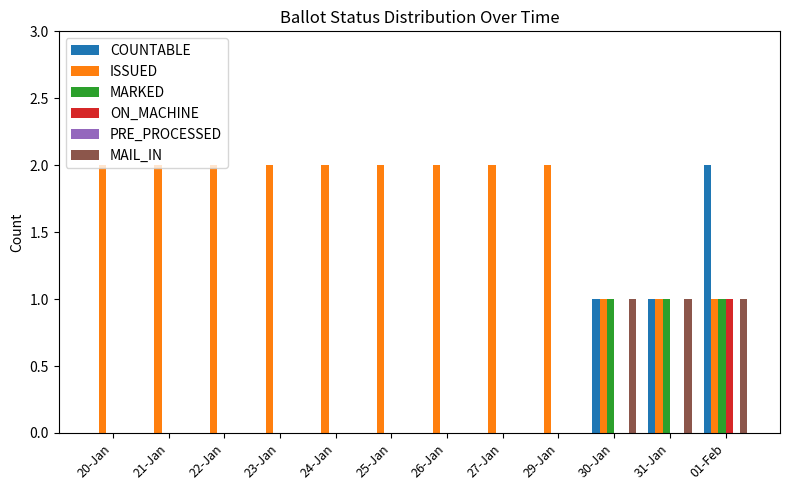

At which category is the sum across all series the highest?

01-Feb